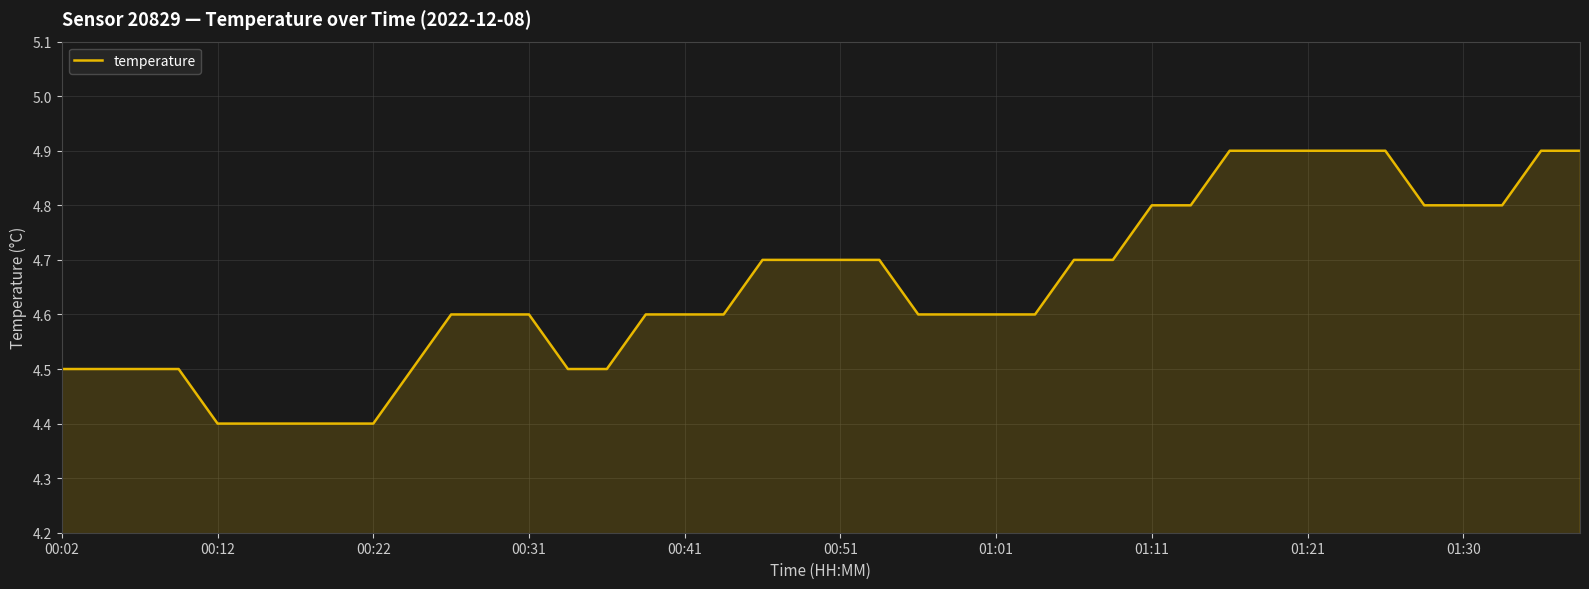

What is the difference between the maximum and minimum values?

0.5